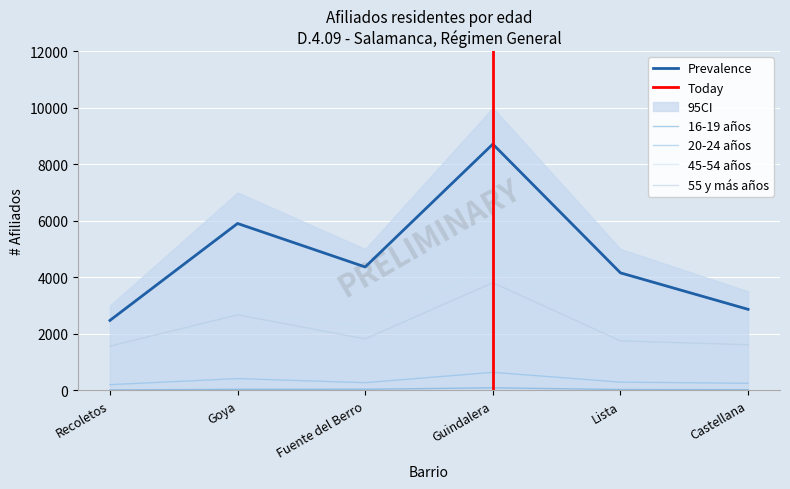

What is the difference between the highest and lowest values at Goya?

5870